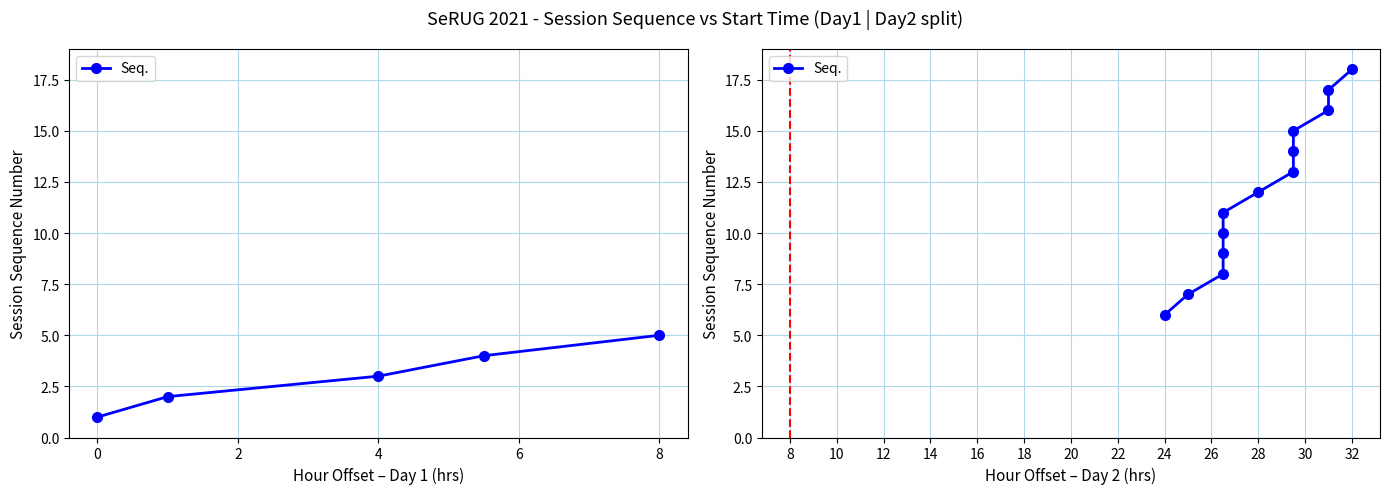

True or false: there are more than 1 points higher than both neighbors.

False